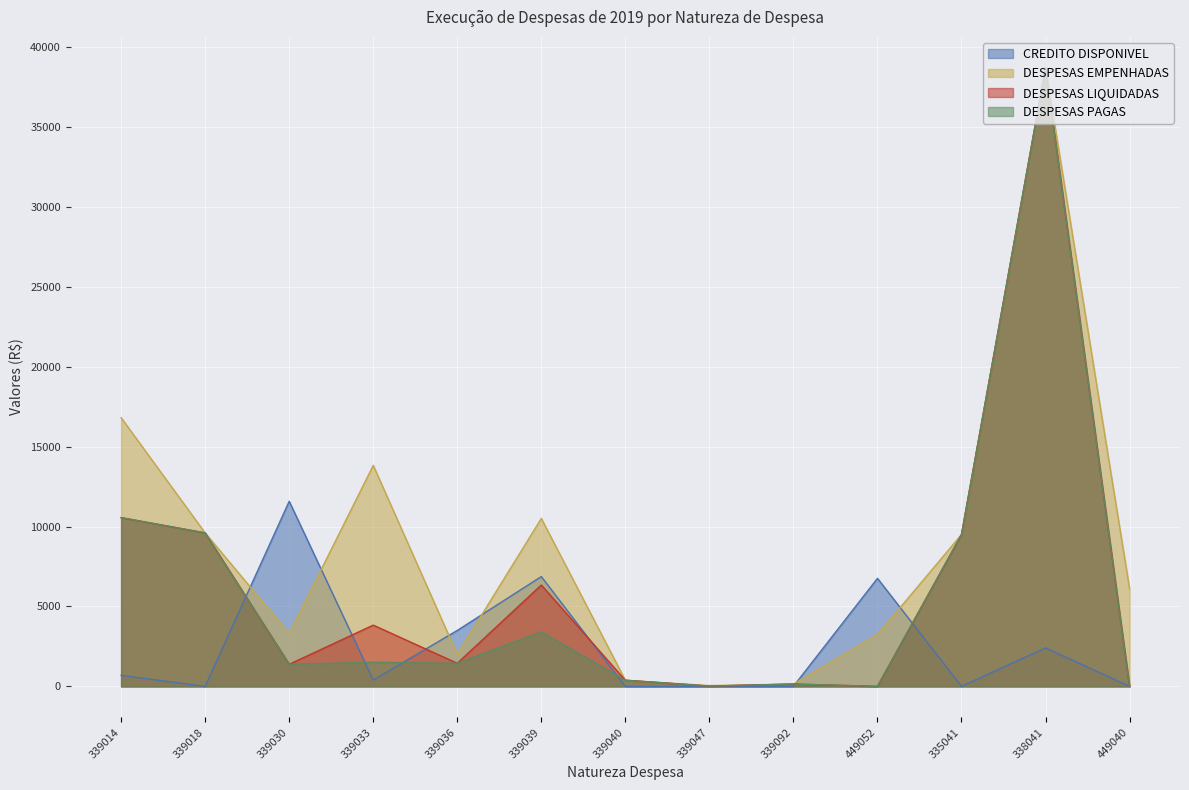

After their last crossing, which series has the higher values: DESPESAS LIQUIDADAS or CREDITO DISPONIVEL?

DESPESAS LIQUIDADAS